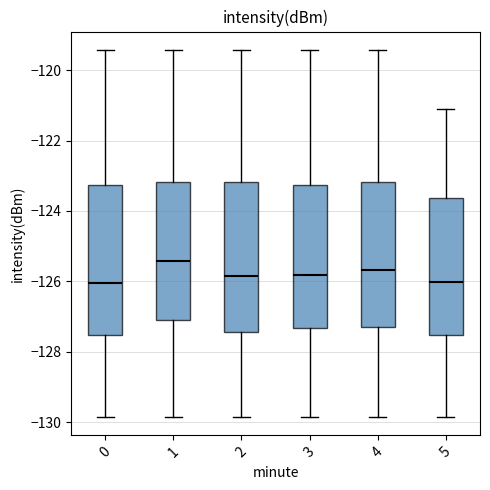

Reading left to right, transcribe this box plot: for each box, give where its median line is, the range the box spans, and where its two whiskers end, as read against the y-axis. The values are not printed on the chart, so give them approximately, as read against the axis.

0: median -126.0, box -127.6 to -123.2, whiskers -129.8 to -119.4
1: median -125.4, box -127.0 to -123.2, whiskers -129.8 to -119.4
2: median -125.8, box -127.4 to -123.2, whiskers -129.8 to -119.4
3: median -125.8, box -127.4 to -123.2, whiskers -129.8 to -119.4
4: median -125.6, box -127.4 to -123.2, whiskers -129.8 to -119.4
5: median -126.0, box -127.6 to -123.6, whiskers -129.8 to -121.2